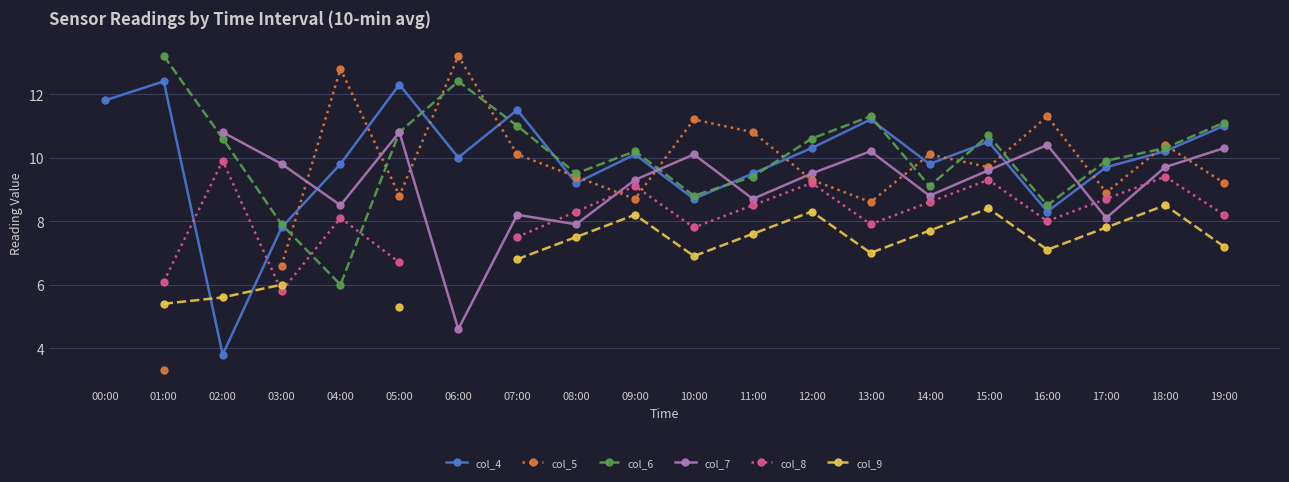

What is the value of the col_4 point at the 14th from the left?

11.2